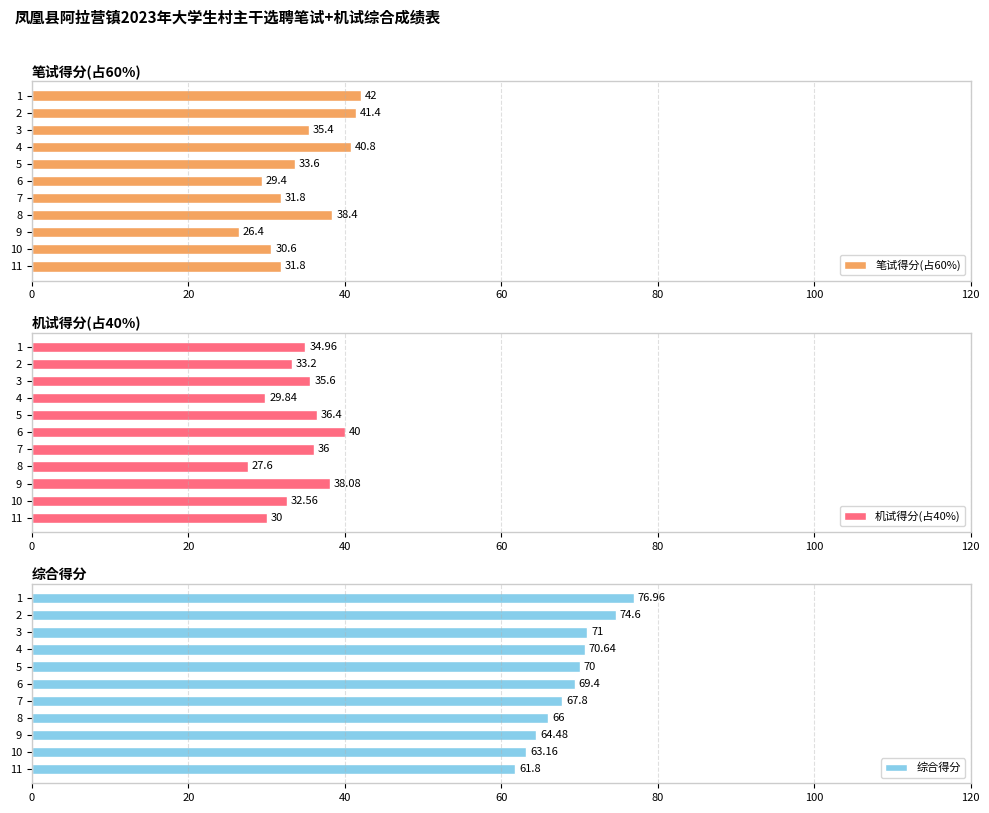

What is the maximum value for 机试得分(占40%)?

40.0